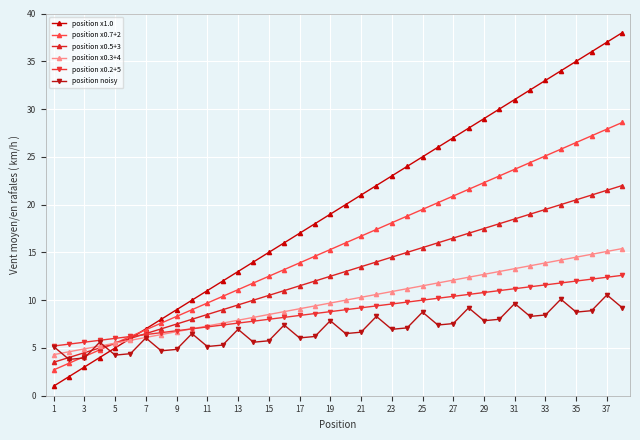

Which series ends up on top after the final intersection of position x1.0 and position noisy?

position x1.0